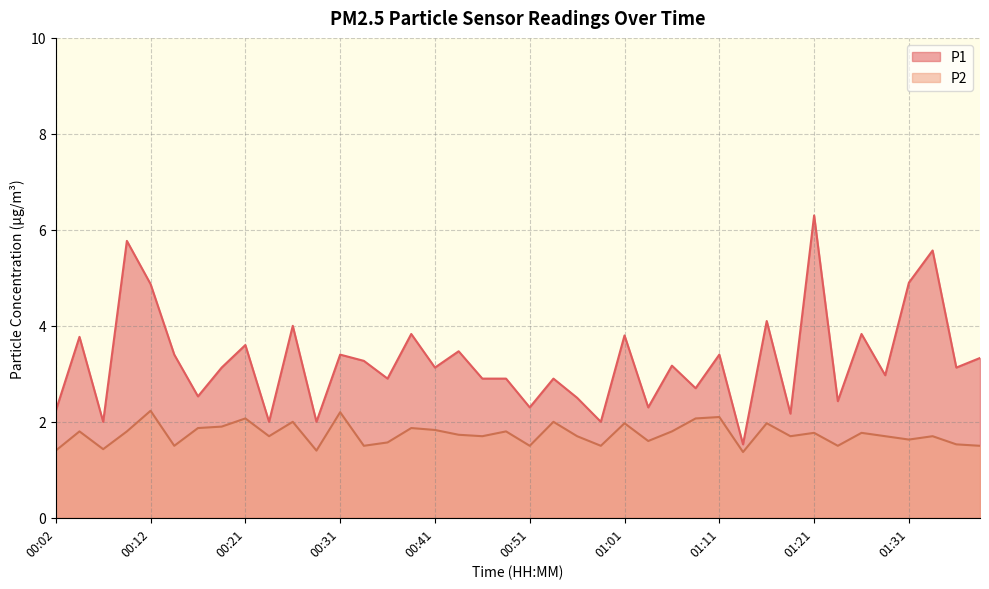

At which category does the chart reach its peak across all series?

01:21